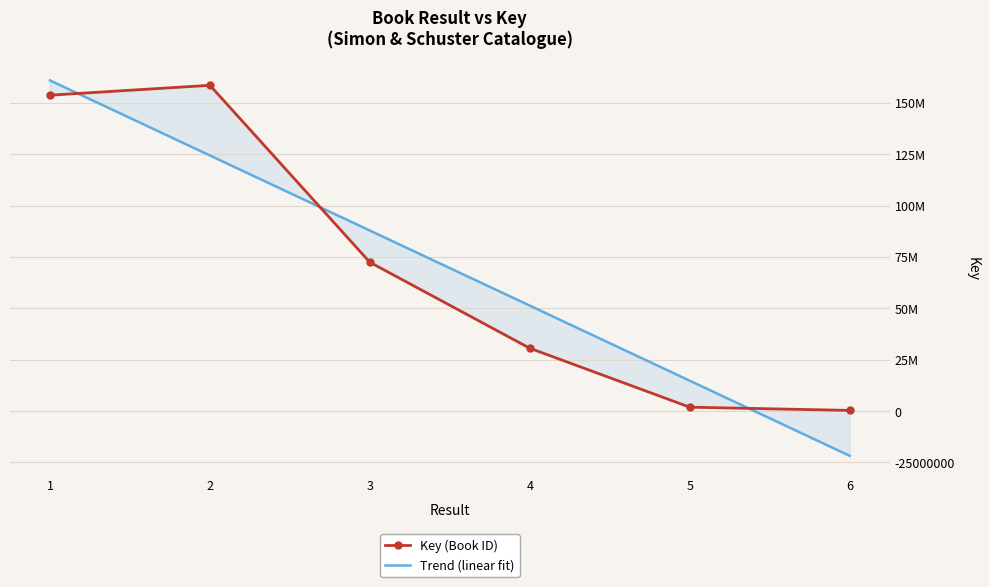

Reading left to right, list all the values displayed in this chart.

Key (Book ID): 153705299.0	158517511.0	72414068.0	30585656.0	1908058.0	332499.0
Trend (linear fit): 160900094.0	124370929.2	87841764.3	51312599.4	14783434.5	-21745730.4